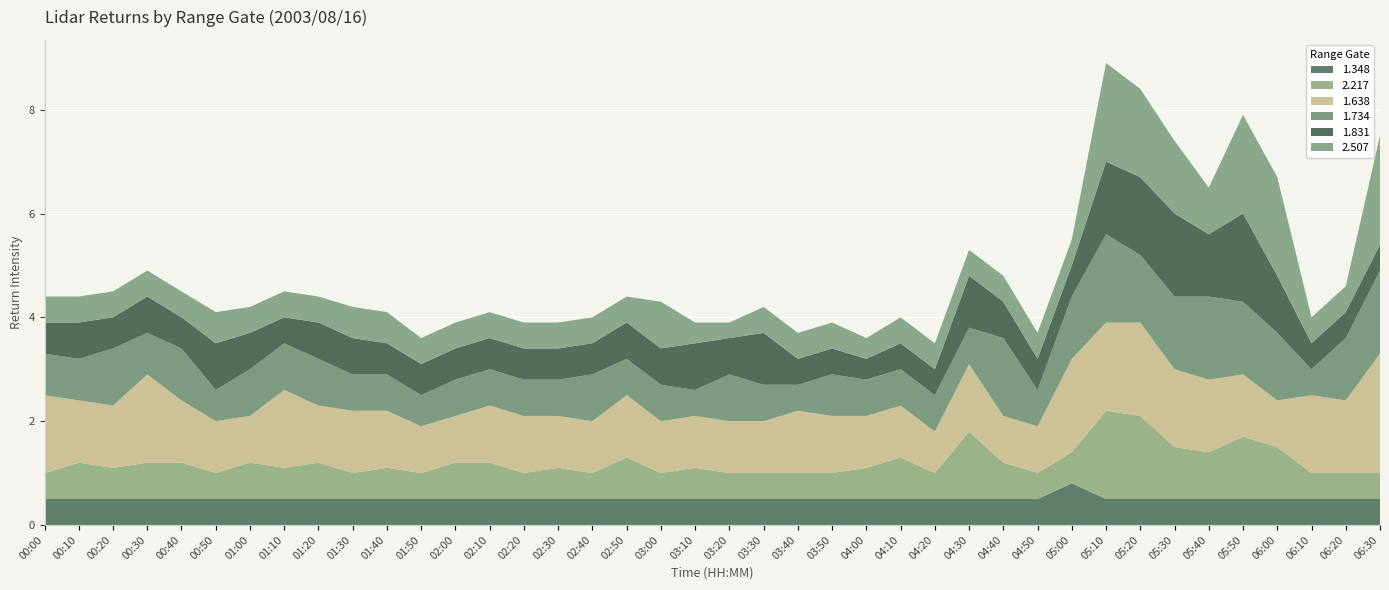

Reading left to right, list all the values displayed in this chart.

1.348: 00:00=0.5	00:10=0.5	00:20=0.5	00:30=0.5	00:40=0.5	00:50=0.5	01:00=0.5	01:10=0.5	01:20=0.5	01:30=0.5	01:40=0.5	01:50=0.5	02:00=0.5	02:10=0.5	02:20=0.5	02:30=0.5	02:40=0.5	02:50=0.5	03:00=0.5	03:10=0.5	03:20=0.5	03:30=0.5	03:40=0.5	03:50=0.5	04:00=0.5	04:10=0.5	04:20=0.5	04:30=0.5	04:40=0.5	04:50=0.5	05:00=0.8	05:10=0.5	05:20=0.5	05:30=0.5	05:40=0.5	05:50=0.5	06:00=0.5	06:10=0.5	06:20=0.5	06:30=0.5
2.217: 00:00=0.5	00:10=0.7	00:20=0.6	00:30=0.7	00:40=0.7	00:50=0.5	01:00=0.7	01:10=0.6	01:20=0.7	01:30=0.5	01:40=0.6	01:50=0.5	02:00=0.7	02:10=0.7	02:20=0.5	02:30=0.6	02:40=0.5	02:50=0.8	03:00=0.5	03:10=0.6	03:20=0.5	03:30=0.5	03:40=0.5	03:50=0.5	04:00=0.6	04:10=0.8	04:20=0.5	04:30=1.3	04:40=0.7	04:50=0.5	05:00=0.6	05:10=1.7	05:20=1.6	05:30=1.0	05:40=0.9	05:50=1.2	06:00=1.0	06:10=0.5	06:20=0.5	06:30=0.5
1.638: 00:00=1.5	00:10=1.2	00:20=1.2	00:30=1.7	00:40=1.2	00:50=1.0	01:00=0.9	01:10=1.5	01:20=1.1	01:30=1.2	01:40=1.1	01:50=0.9	02:00=0.9	02:10=1.1	02:20=1.1	02:30=1.0	02:40=1.0	02:50=1.2	03:00=1.0	03:10=1.0	03:20=1.0	03:30=1.0	03:40=1.2	03:50=1.1	04:00=1.0	04:10=1.0	04:20=0.8	04:30=1.3	04:40=0.9	04:50=0.9	05:00=1.8	05:10=1.7	05:20=1.8	05:30=1.5	05:40=1.4	05:50=1.2	06:00=0.9	06:10=1.5	06:20=1.4	06:30=2.3
1.734: 00:00=0.8	00:10=0.8	00:20=1.1	00:30=0.8	00:40=1.0	00:50=0.6	01:00=0.9	01:10=0.9	01:20=0.9	01:30=0.7	01:40=0.7	01:50=0.6	02:00=0.7	02:10=0.7	02:20=0.7	02:30=0.7	02:40=0.9	02:50=0.7	03:00=0.7	03:10=0.5	03:20=0.9	03:30=0.7	03:40=0.5	03:50=0.8	04:00=0.7	04:10=0.7	04:20=0.7	04:30=0.7	04:40=1.5	04:50=0.7	05:00=1.2	05:10=1.7	05:20=1.3	05:30=1.4	05:40=1.6	05:50=1.4	06:00=1.3	06:10=0.5	06:20=1.2	06:30=1.6
1.831: 00:00=0.6	00:10=0.7	00:20=0.6	00:30=0.7	00:40=0.6	00:50=0.9	01:00=0.7	01:10=0.5	01:20=0.7	01:30=0.7	01:40=0.6	01:50=0.6	02:00=0.6	02:10=0.6	02:20=0.6	02:30=0.6	02:40=0.6	02:50=0.7	03:00=0.7	03:10=0.9	03:20=0.7	03:30=1.0	03:40=0.5	03:50=0.5	04:00=0.4	04:10=0.5	04:20=0.5	04:30=1.0	04:40=0.7	04:50=0.6	05:00=0.6	05:10=1.4	05:20=1.5	05:30=1.6	05:40=1.2	05:50=1.7	06:00=1.1	06:10=0.5	06:20=0.5	06:30=0.5
2.507: 00:00=0.5	00:10=0.5	00:20=0.5	00:30=0.5	00:40=0.5	00:50=0.6	01:00=0.5	01:10=0.5	01:20=0.5	01:30=0.6	01:40=0.6	01:50=0.5	02:00=0.5	02:10=0.5	02:20=0.5	02:30=0.5	02:40=0.5	02:50=0.5	03:00=0.9	03:10=0.4	03:20=0.3	03:30=0.5	03:40=0.5	03:50=0.5	04:00=0.4	04:10=0.5	04:20=0.5	04:30=0.5	04:40=0.5	04:50=0.5	05:00=0.5	05:10=1.9	05:20=1.7	05:30=1.4	05:40=0.9	05:50=1.9	06:00=1.9	06:10=0.5	06:20=0.5	06:30=2.1